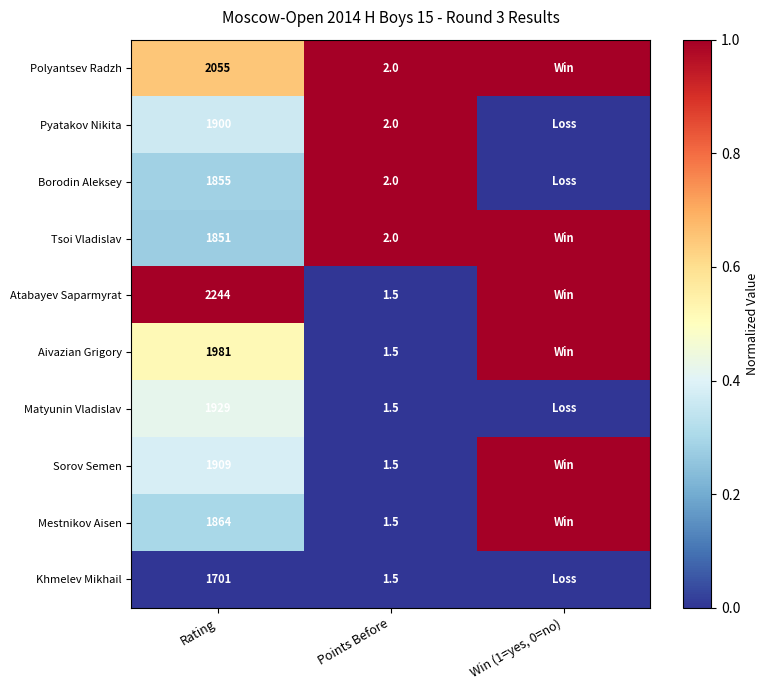

What is the spread (max minus min) of values at Points Before?

0.5